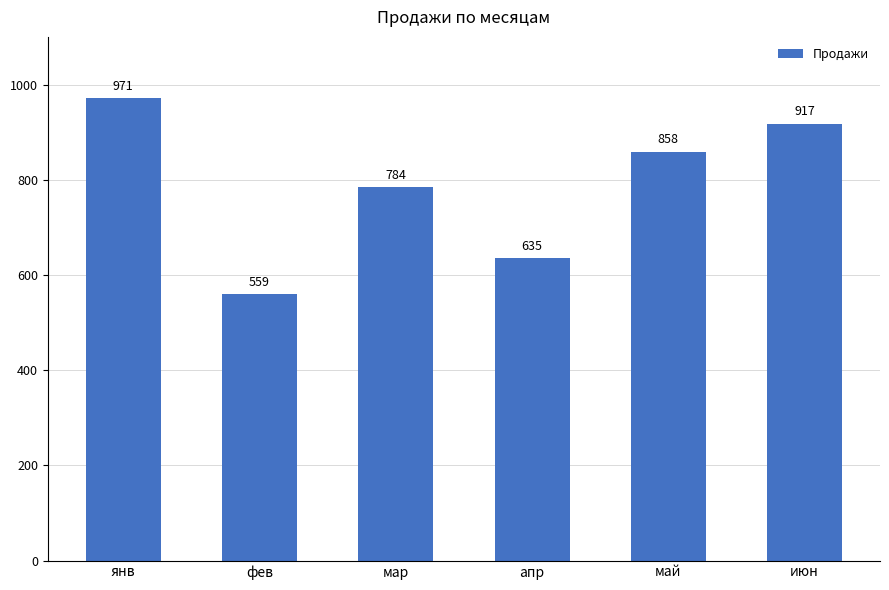

Approximately how many times larger is the value at июн compared to май?

1.1